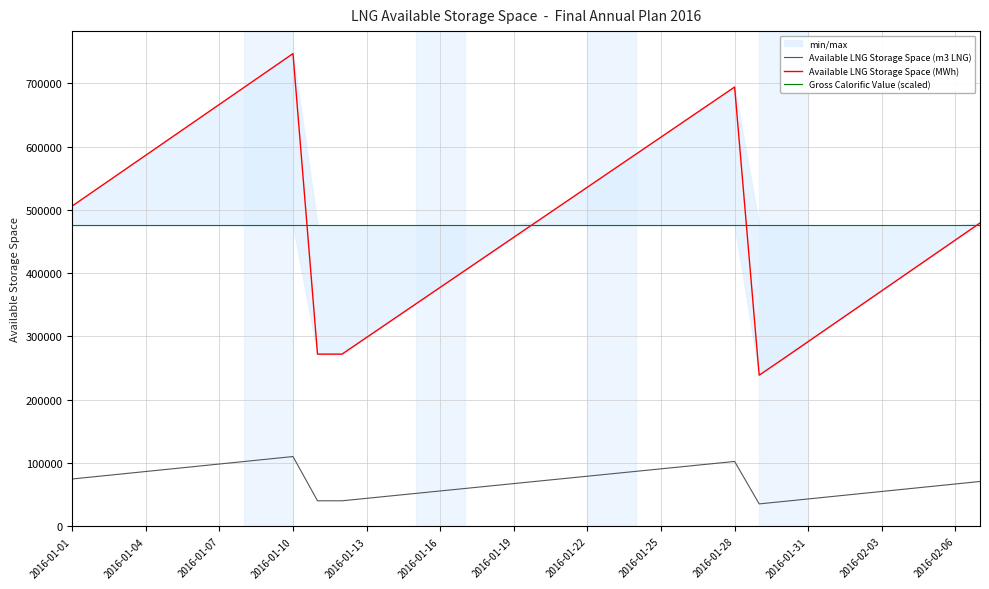

What is the value of the Available LNG Storage Space (m3 LNG) point at the 20th from the left?

71134.0